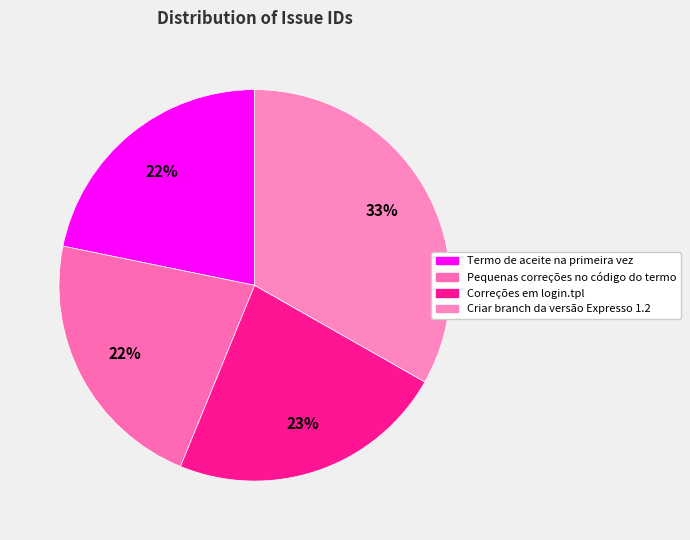

The Criar branch da versão Expresso 1.2 slice represents 33% of the pie. True or false?

True